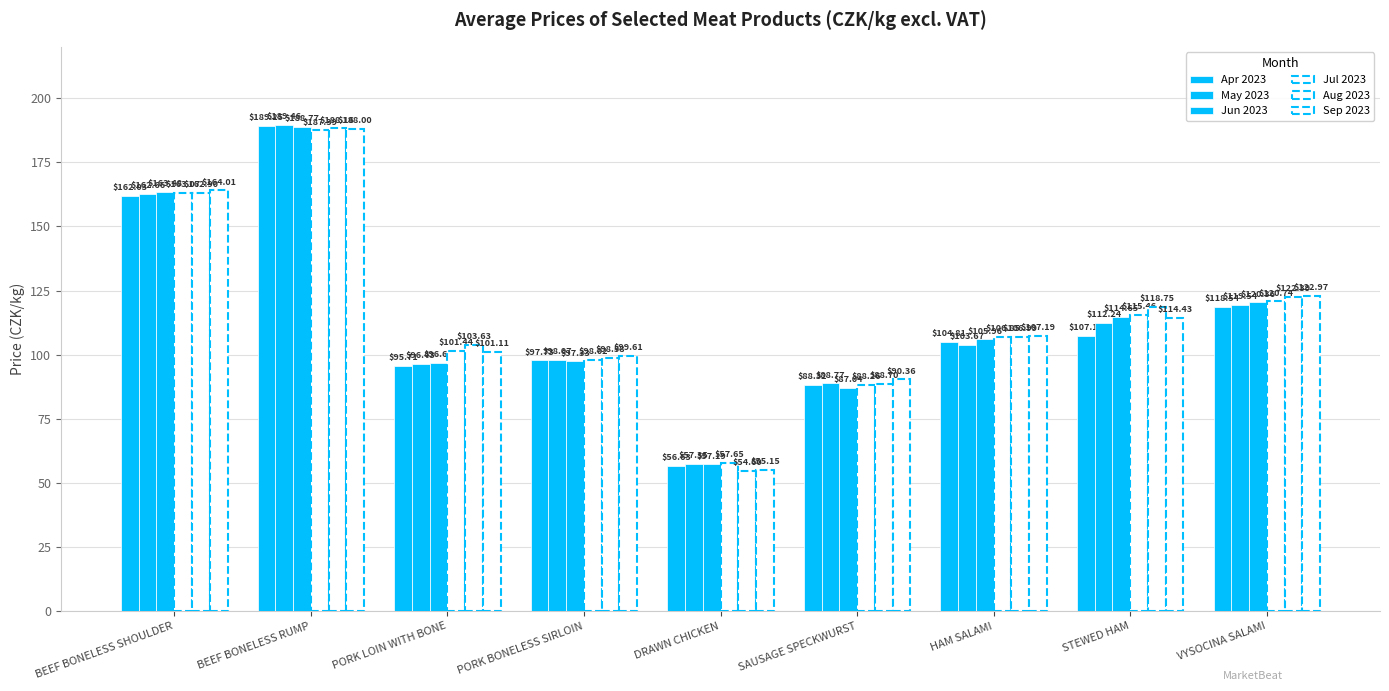

Where does the Sep 2023 series first go above 107?

BEEF BONELESS SHOULDER